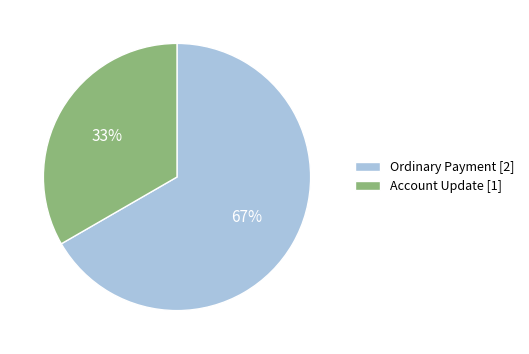

To the nearest percent, what is the average slice percentage?

50%